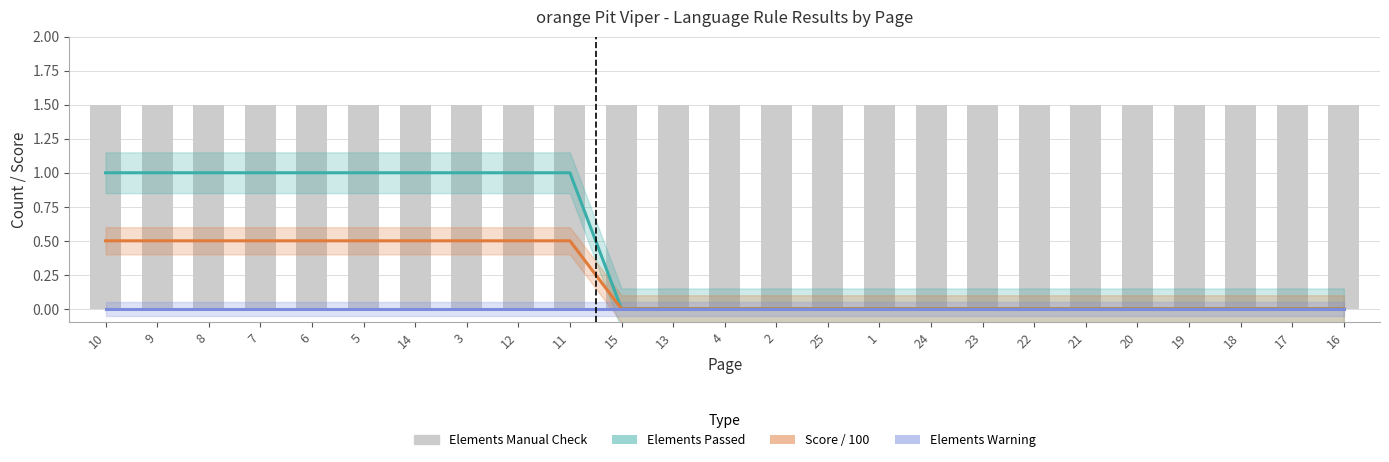

Which series changed the most between 22 and 19?

Elements Passed